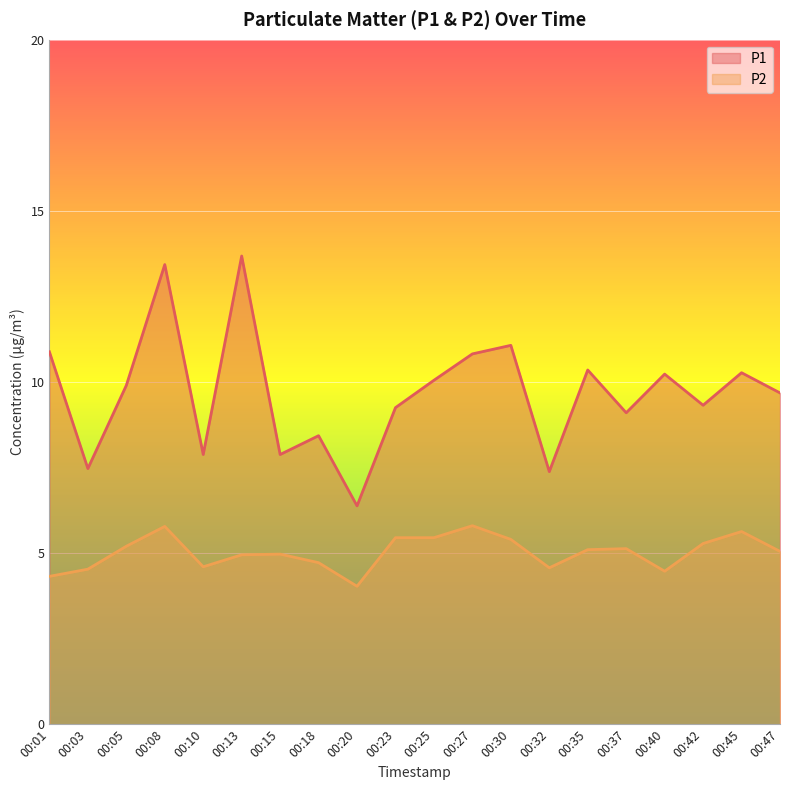

Rank the series by their maximum value, from lowest to highest.

P2, P1